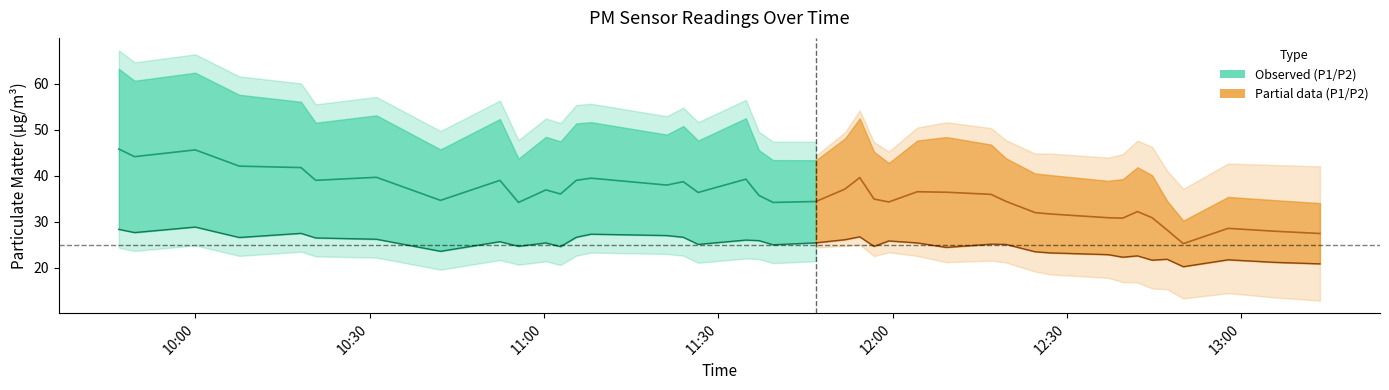

What is the label of the 31st point from the right?

2023-03-03T10:55:37